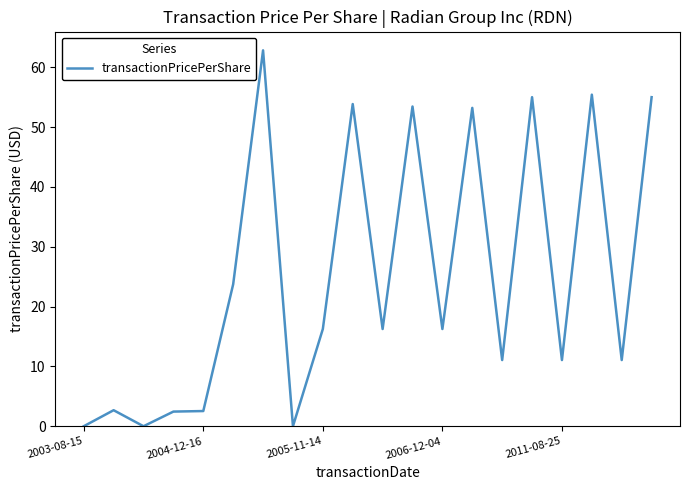

What is the average value?

25.1